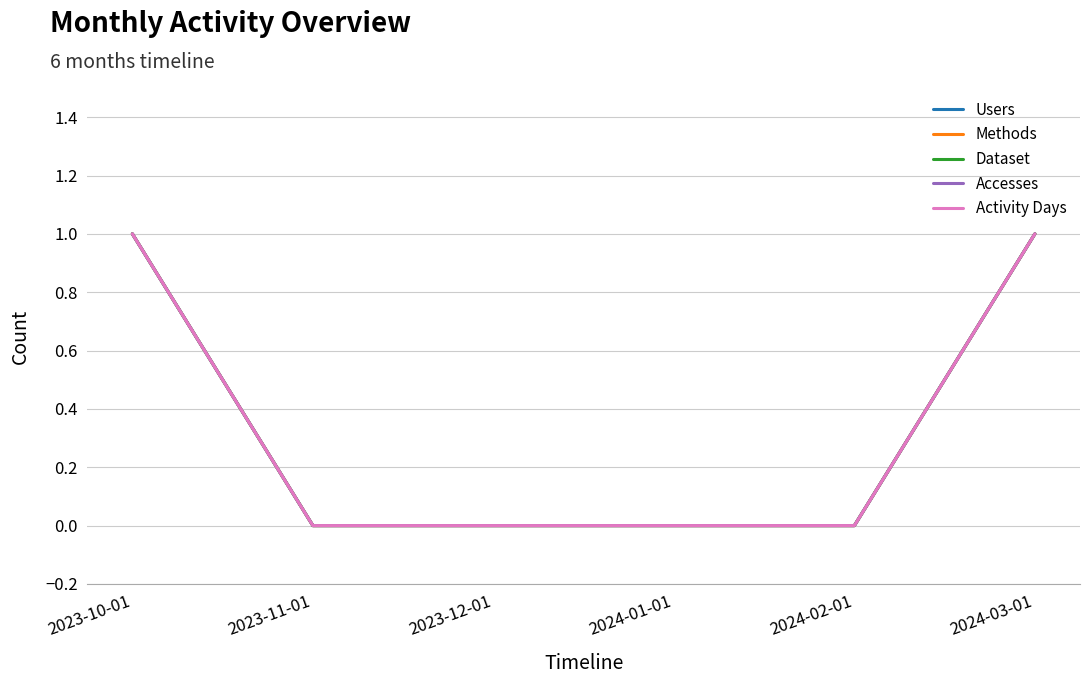

True or false: Methods and Dataset intersect in this chart.

False